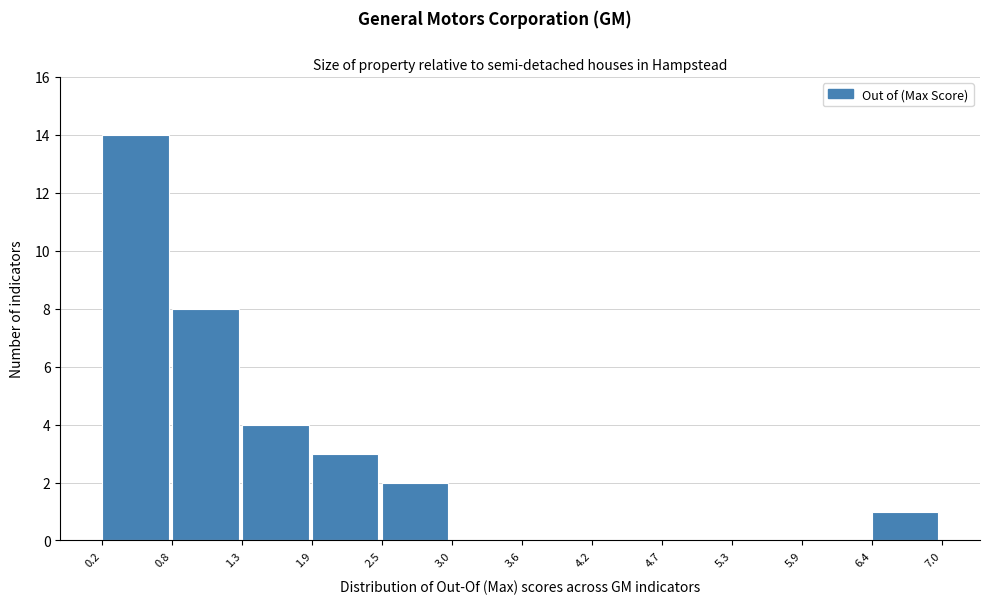

What is the height of the bar covering 1.9 to 2.5 on the x-axis? The values are not printed on the chart, so give them approximately, as read against the axis.

3